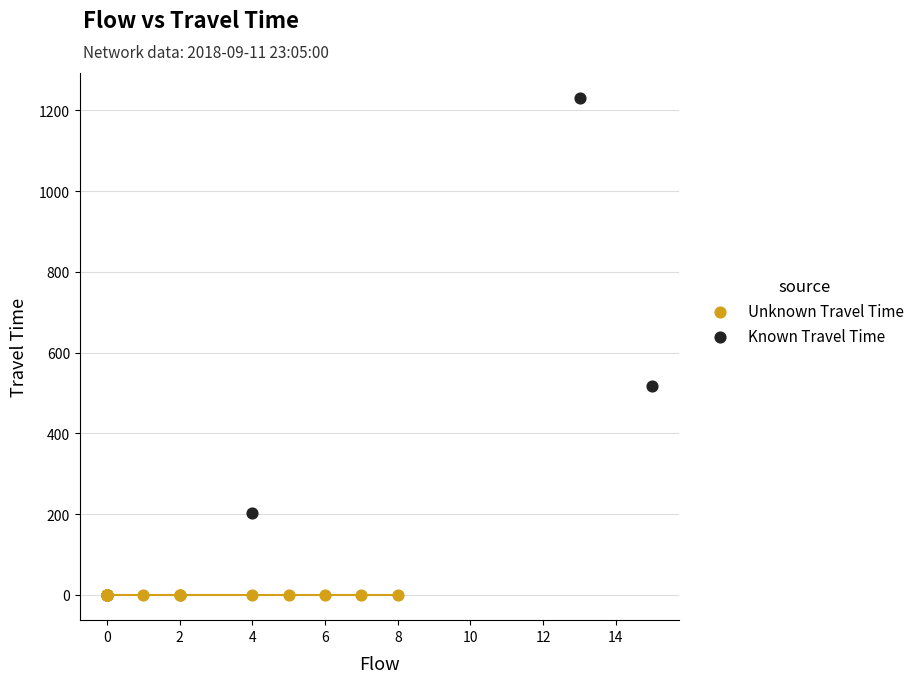

Which series reaches the maximum Y coordinate?

Known Travel Time